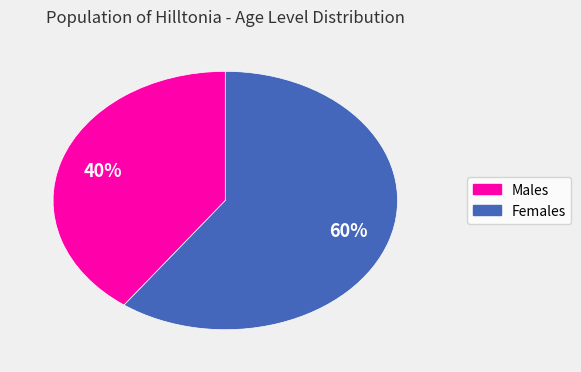

How many slices are in this pie chart?

2